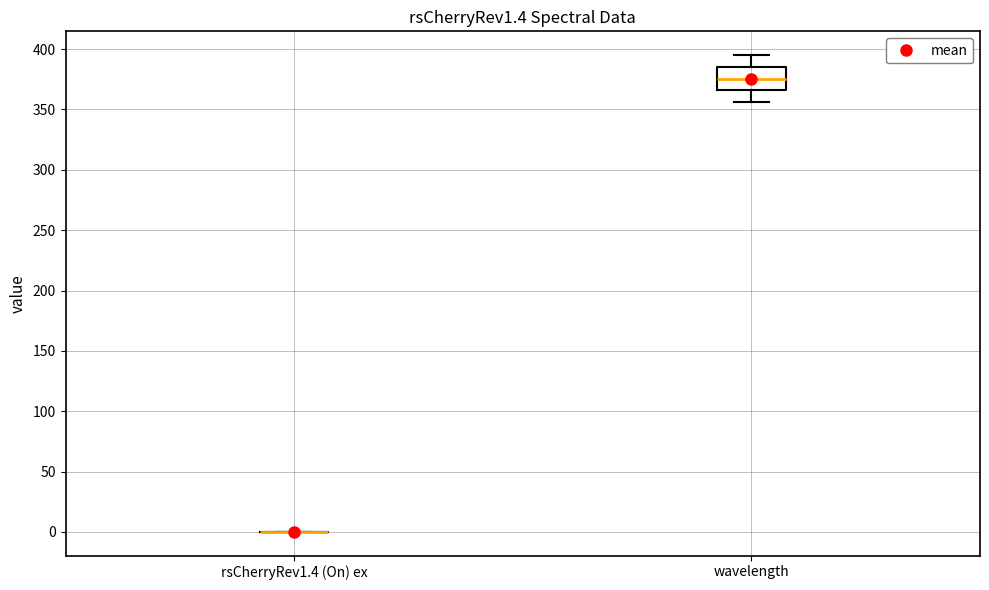

Comparing the boxes themselves (not the whiskers), which one is the tallest?

wavelength